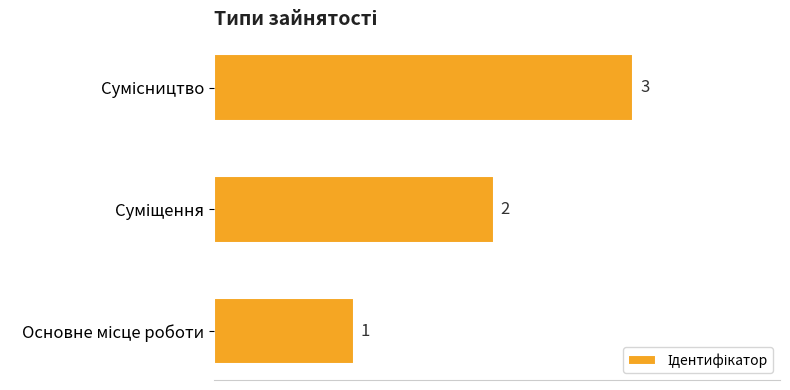

What is the maximum value shown in the chart?

3